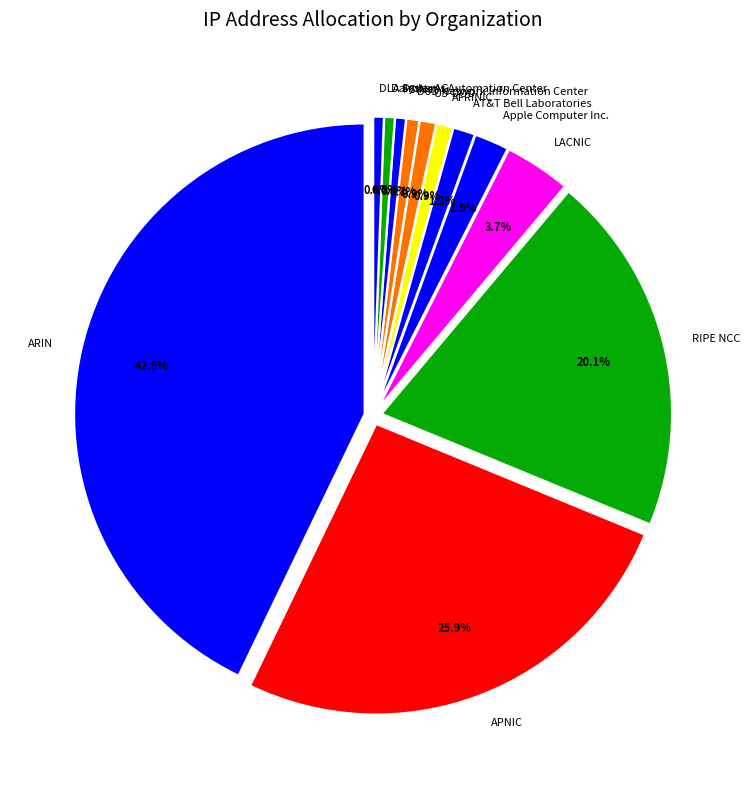

Rank the categories by value from lowest to highest.

DLA Systems Automation Center, Daimler AG, PSINet, DoD Network Information Center, US-DOD, AFRINIC, AT&T Bell Laboratories, Apple Computer Inc., LACNIC, RIPE NCC, APNIC, ARIN